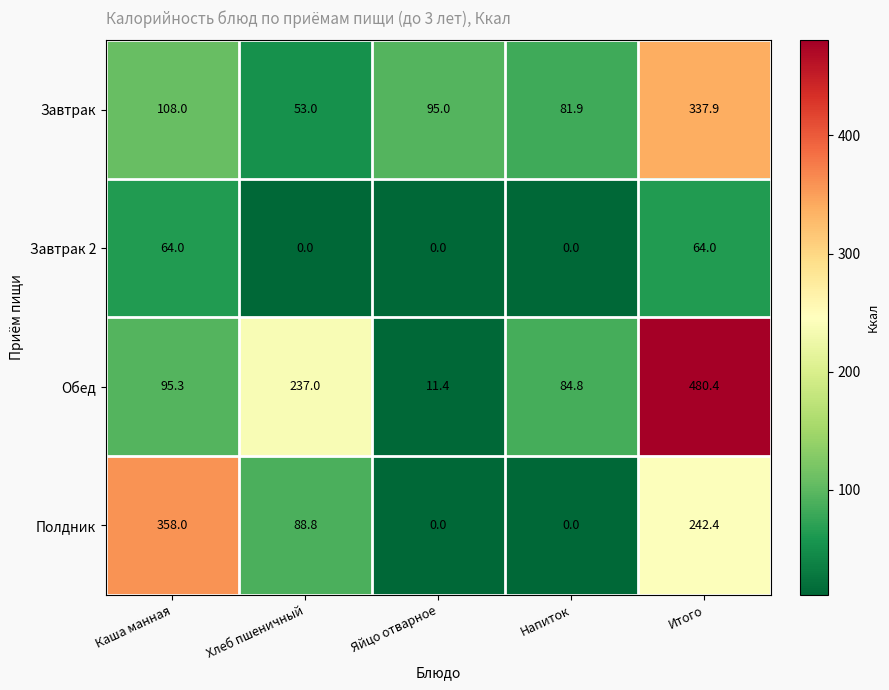

Reading right to left, list all the values displayed in this chart.

Завтрак: 337.9	81.9	95.0	53.0	108.0
Завтрак 2: 64.0	0.0	0.0	0.0	64.0
Обед: 480.4	84.8	11.4	237.0	95.3
Полдник: 242.4	0.0	0.0	88.8	358.0